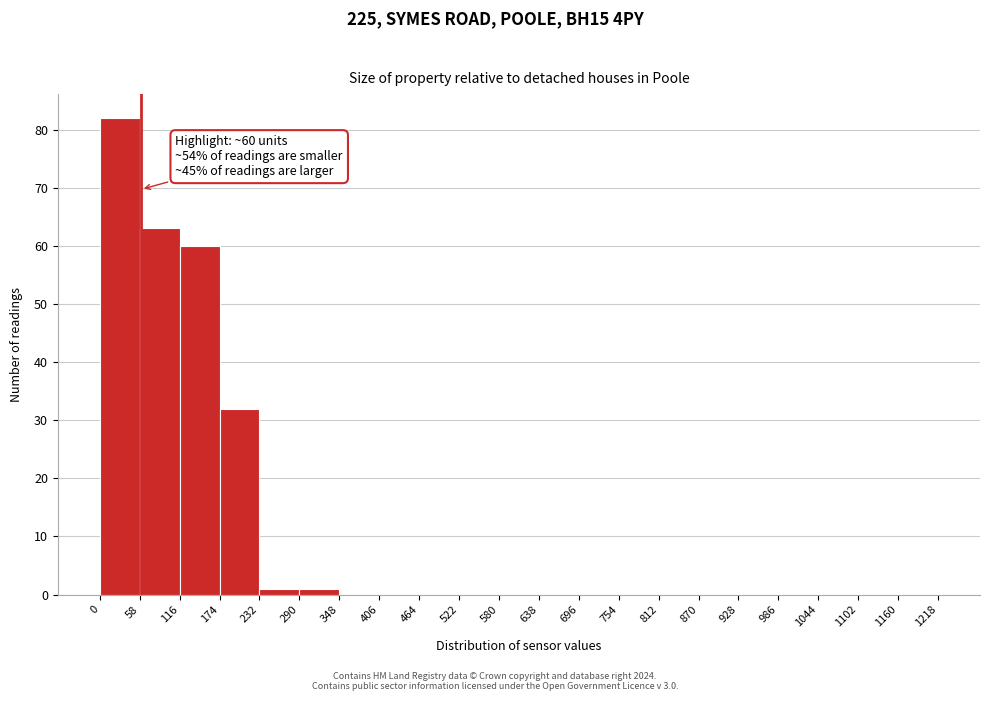

Over which range of the x-axis is the bar tallest?

0 to 58